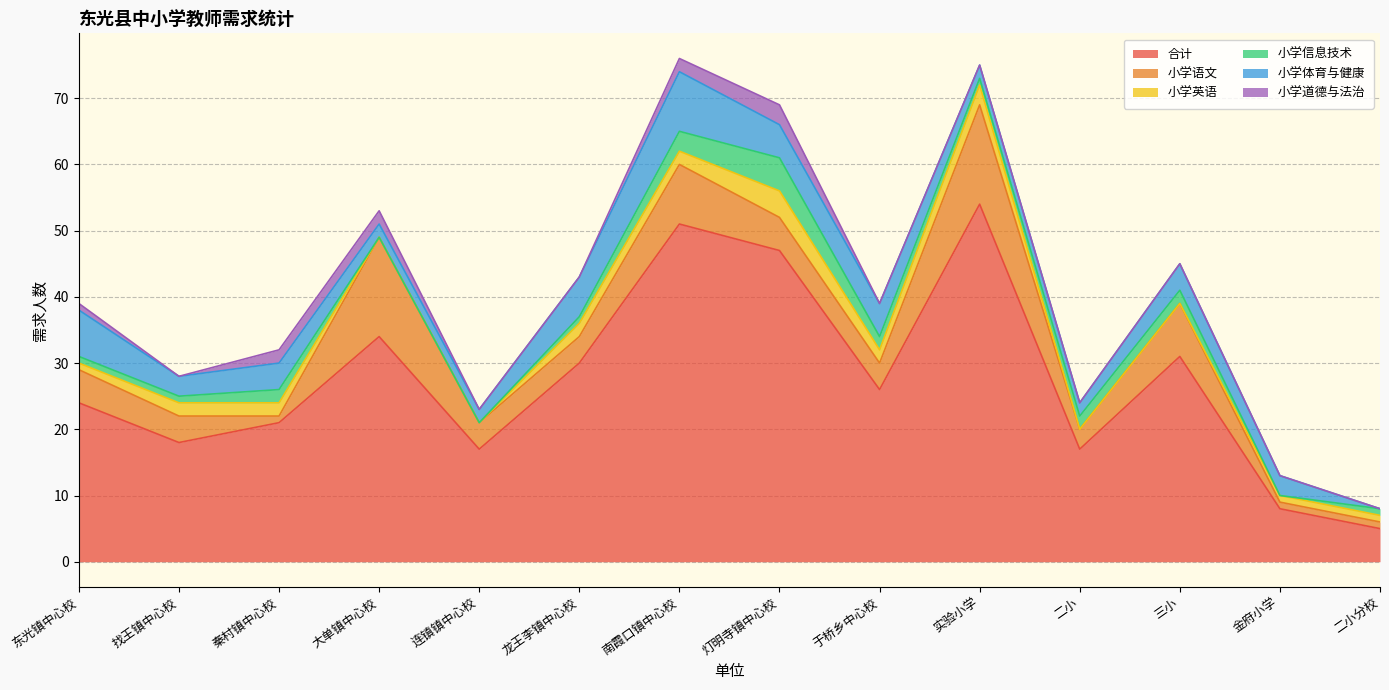

At which label does 小学信息技术 first exceed 1?

秦村镇中心校